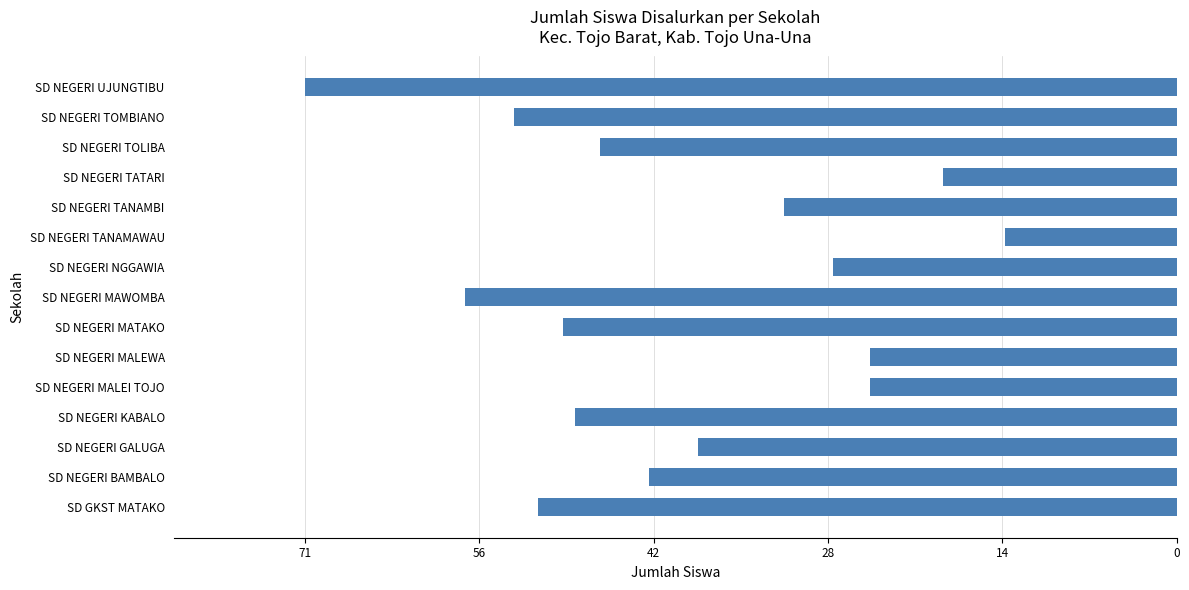

Are the bars horizontal?

Yes